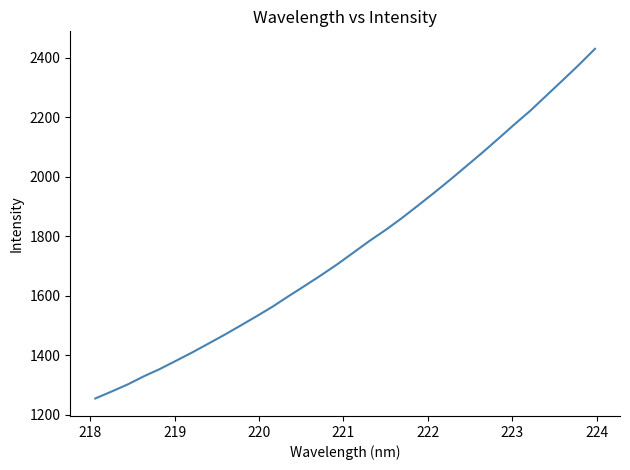

Reading left to right, transcribe all the data shown in this chart.

1254.3	1277.4	1301.2	1328.6	1353.3	1381.0	1408.9	1438.4	1468.1	1499.3	1530.9	1563.4	1598.9	1633.5	1668.7	1705.4	1744.6	1784.1	1820.9	1860.5	1902.7	1945.5	1989.5	2035.1	2080.8	2128.1	2176.1	2222.8	2273.8	2324.6	2376.2	2430.0